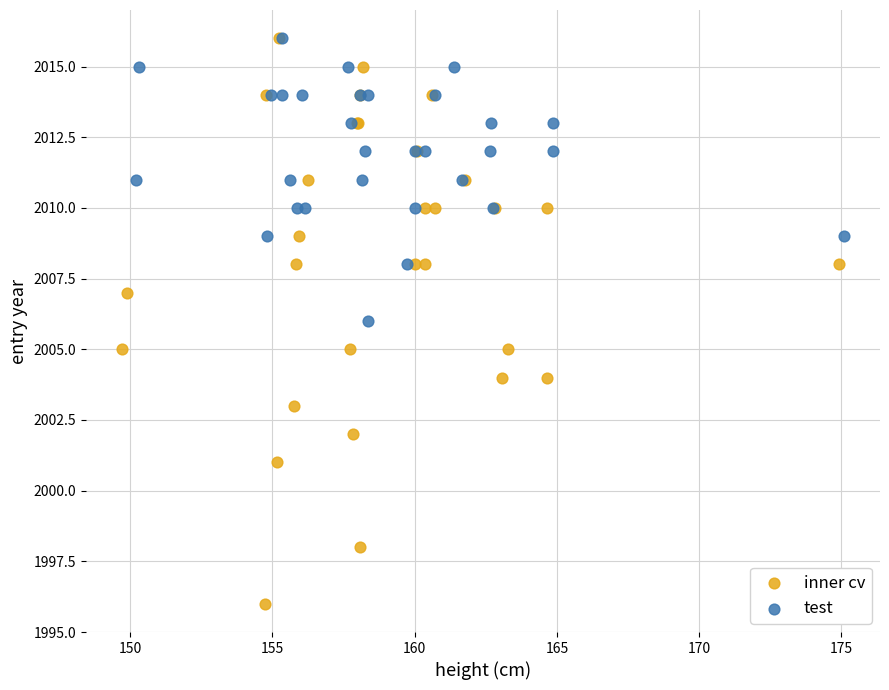

What are all the series names shown in the legend?

inner cv, test